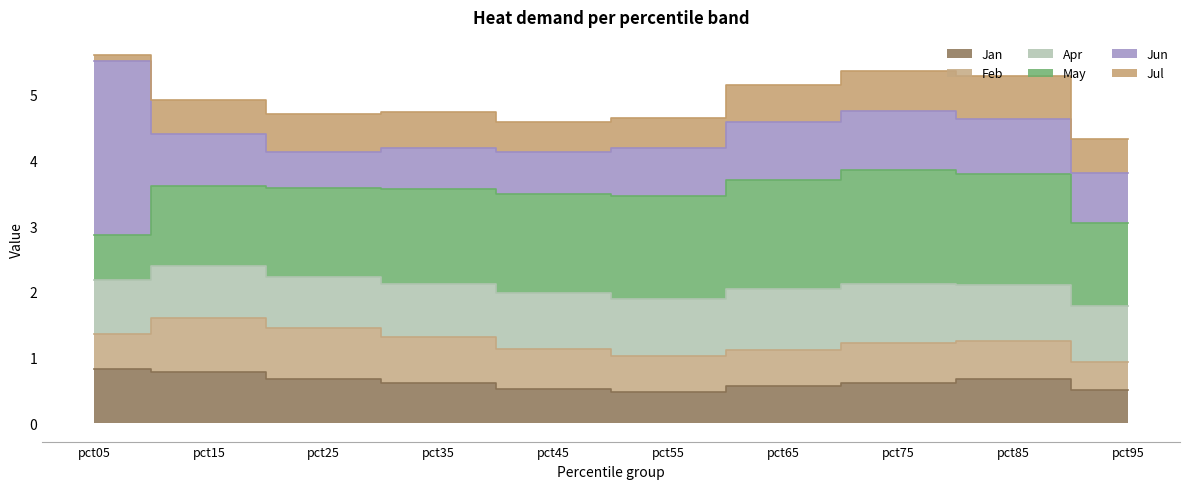

Which series has the widest spread of values?

Jun